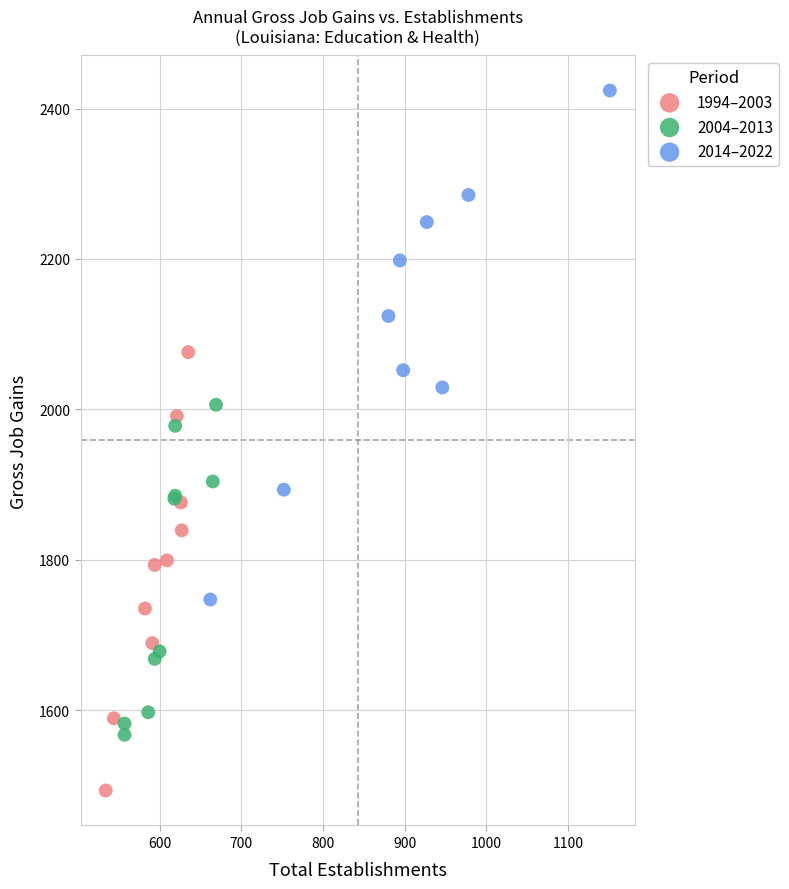

Which series contains the lowest Y value?

1994–2003